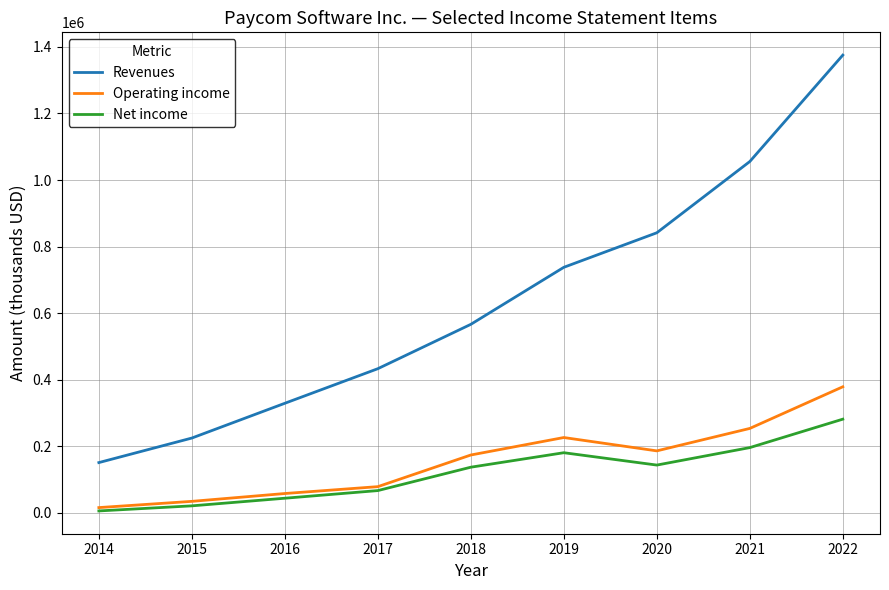

What is the total value across all series at 2019?

1144471